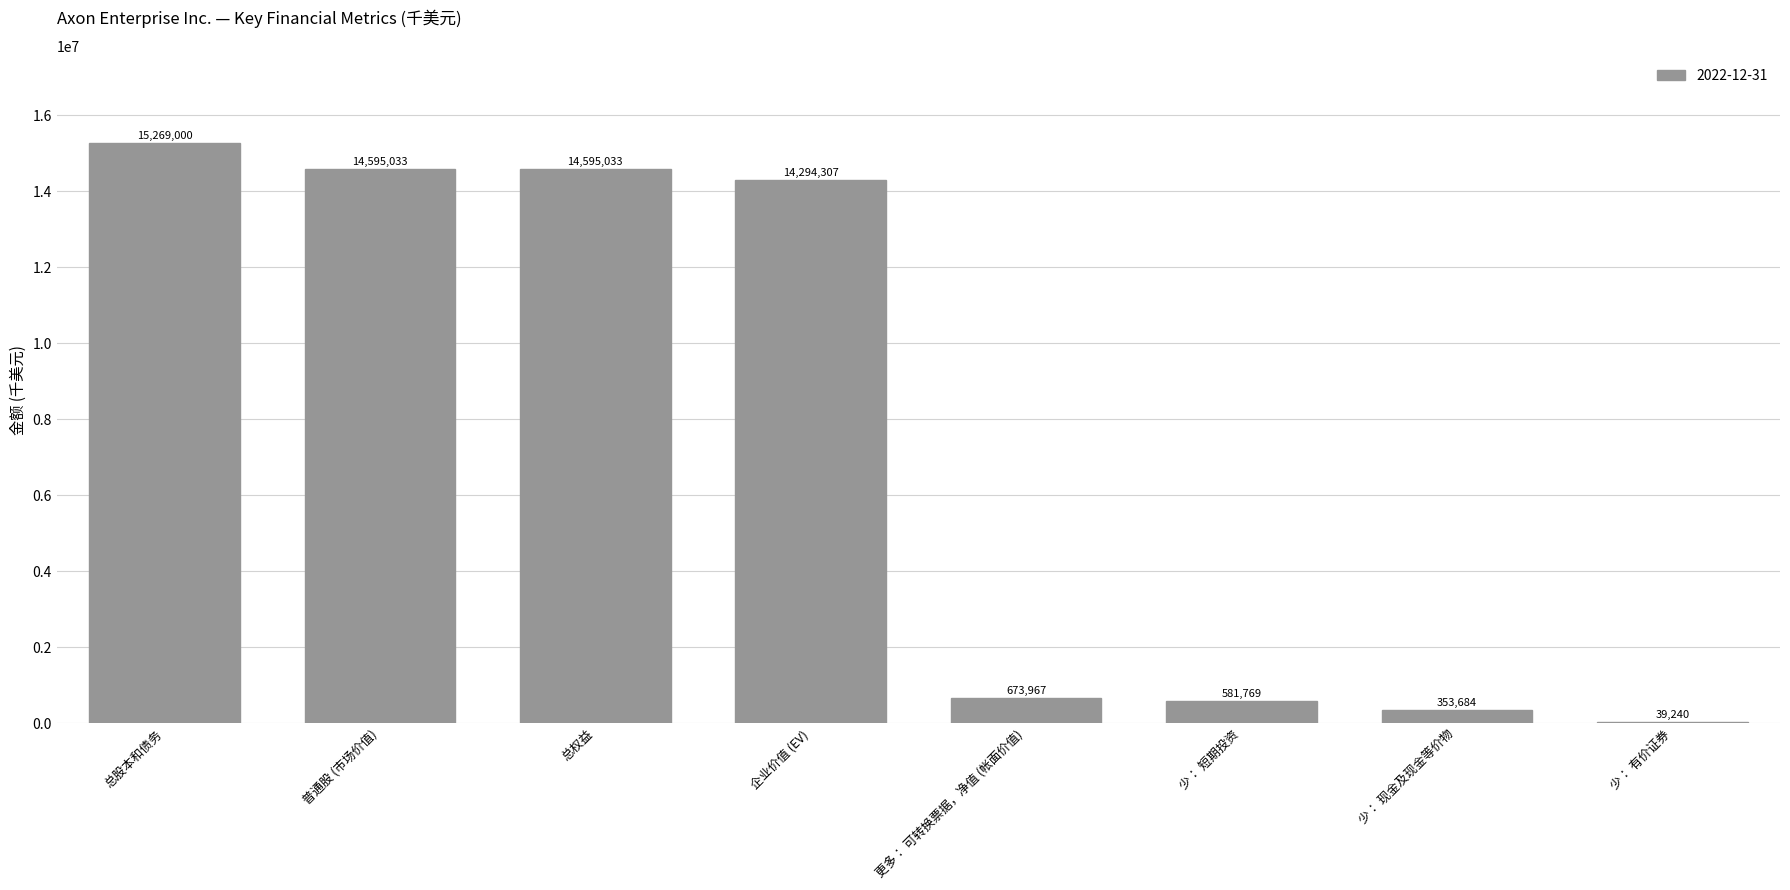

What is the sum of all values?

60402033